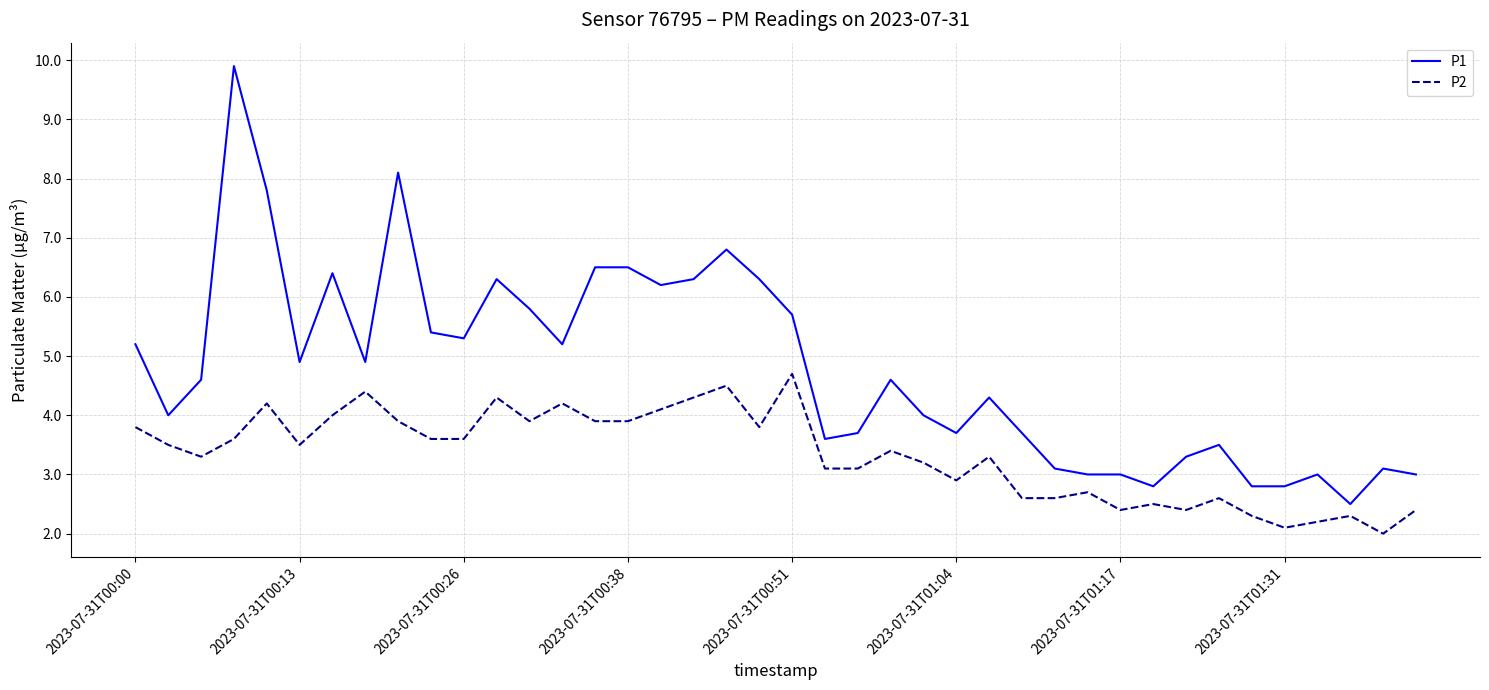

True or false: P2 and P1 cross at least once.

False